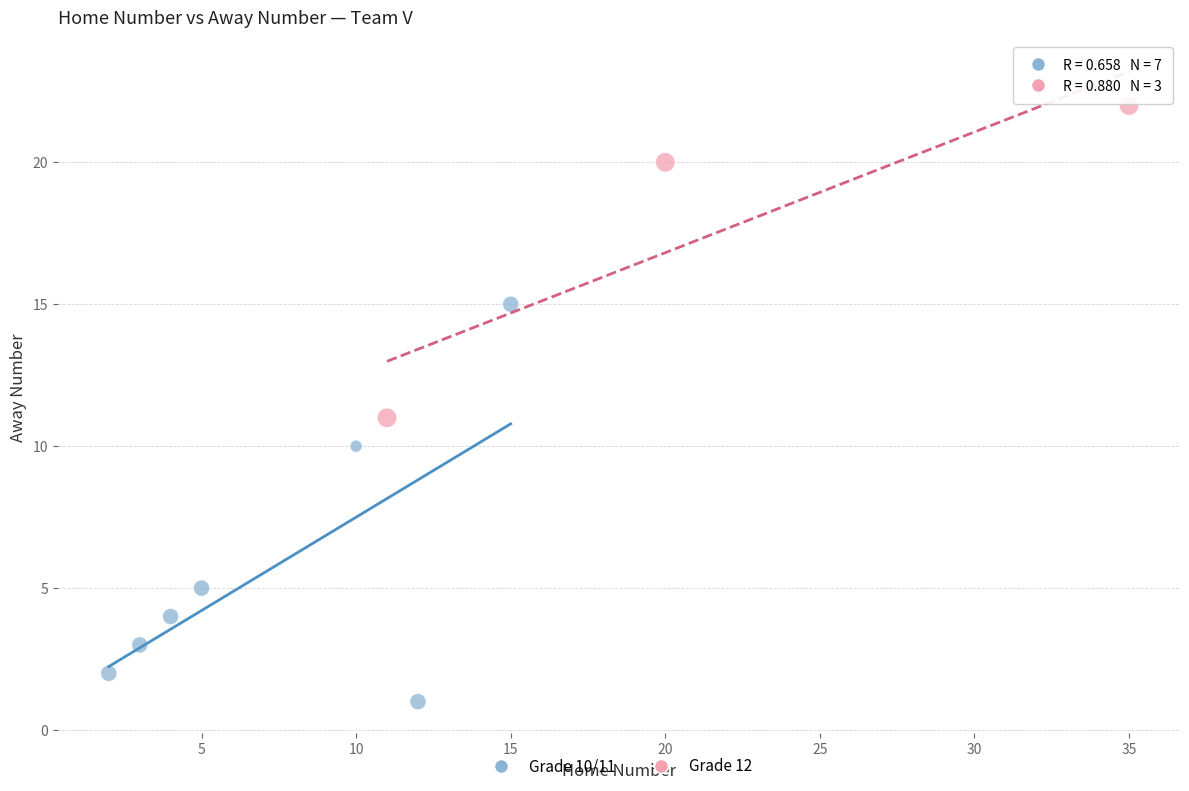

What are all the series names shown in the legend?

Grade 10/11, Grade 12